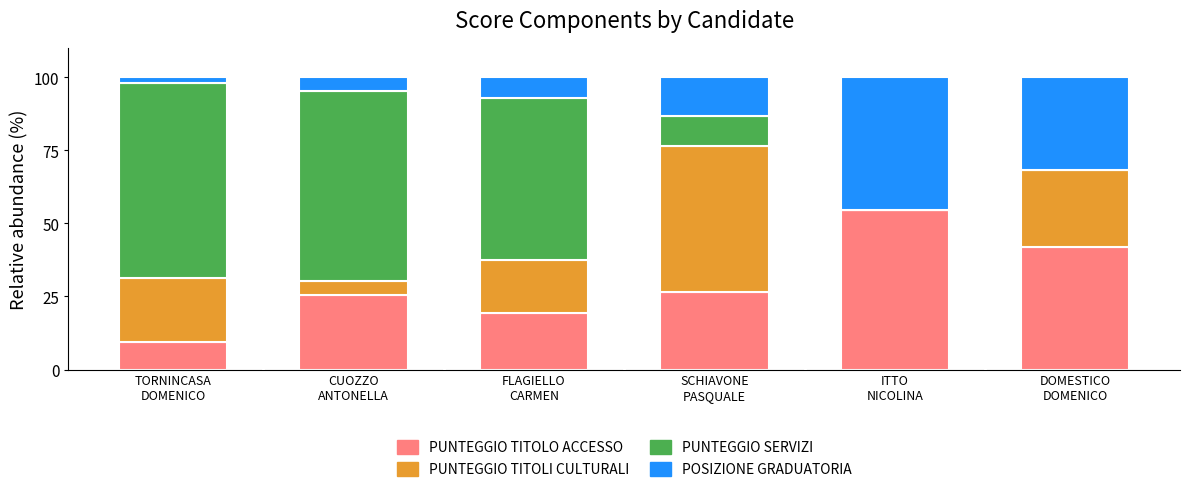

What is the highest value of the PUNTEGGIO TITOLO ACCESSO series?

54.5